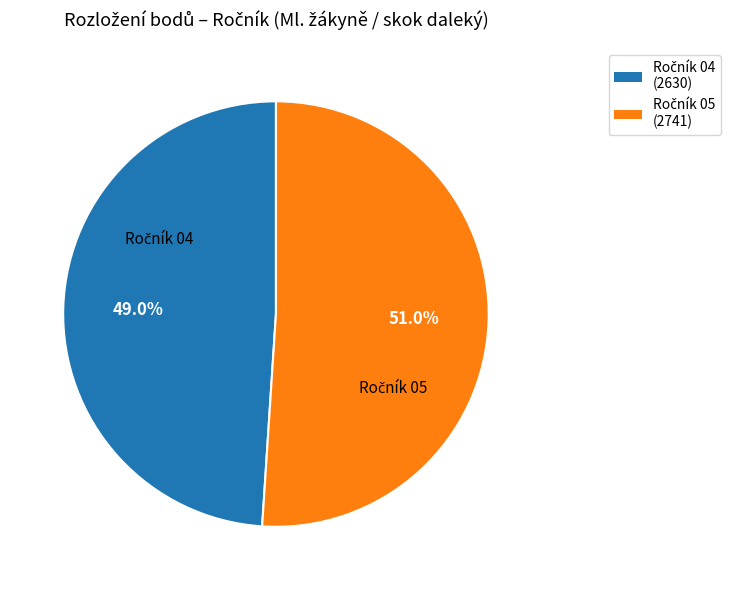

Is there a majority slice in this chart?

Yes